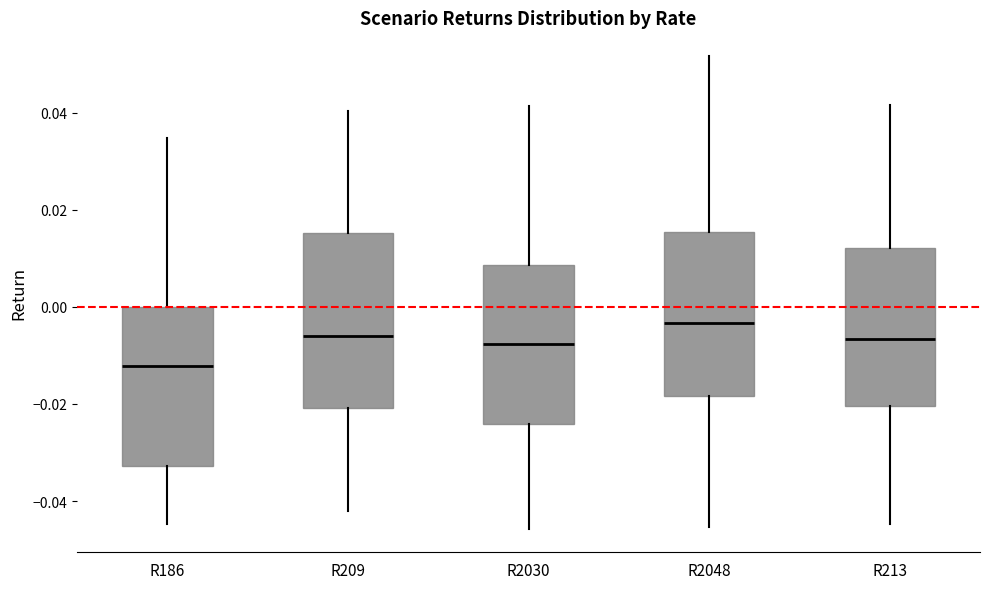

Reading left to right, read every box against the y-axis: the position of its median line, the range the box covers, and the ends of its whiskers. The values are not printed on the chart, so give them approximately, as read against the axis.

R186: median -0.012, box -0.032 to 0.000, whiskers -0.044 to 0.034
R209: median -0.006, box -0.020 to 0.016, whiskers -0.042 to 0.040
R2030: median -0.008, box -0.024 to 0.008, whiskers -0.046 to 0.042
R2048: median -0.004, box -0.018 to 0.016, whiskers -0.046 to 0.052
R213: median -0.006, box -0.020 to 0.012, whiskers -0.044 to 0.042